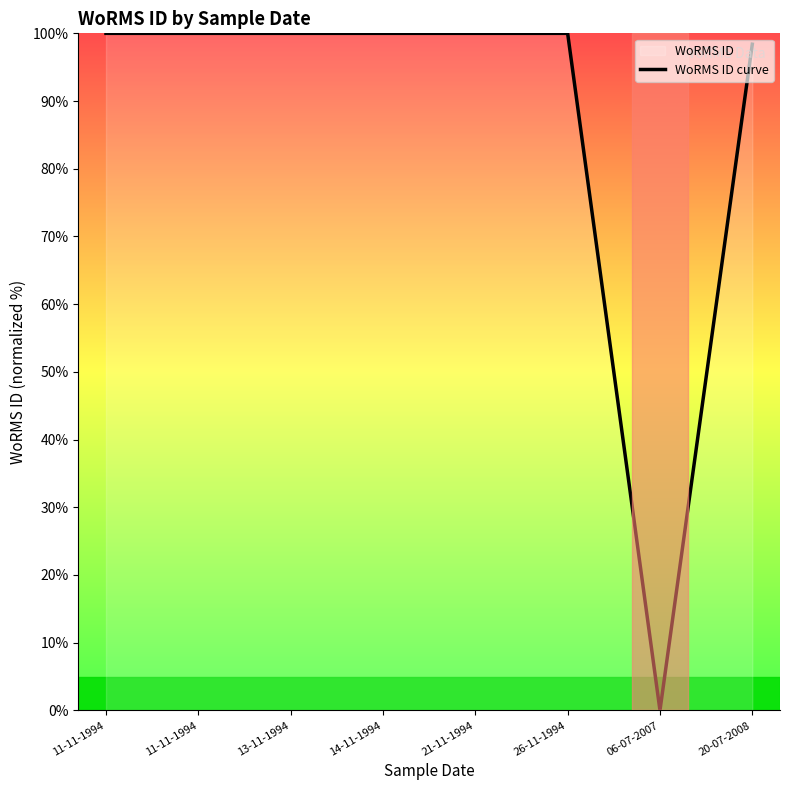

What is the label of the 4th point from the left?

14-11-1994